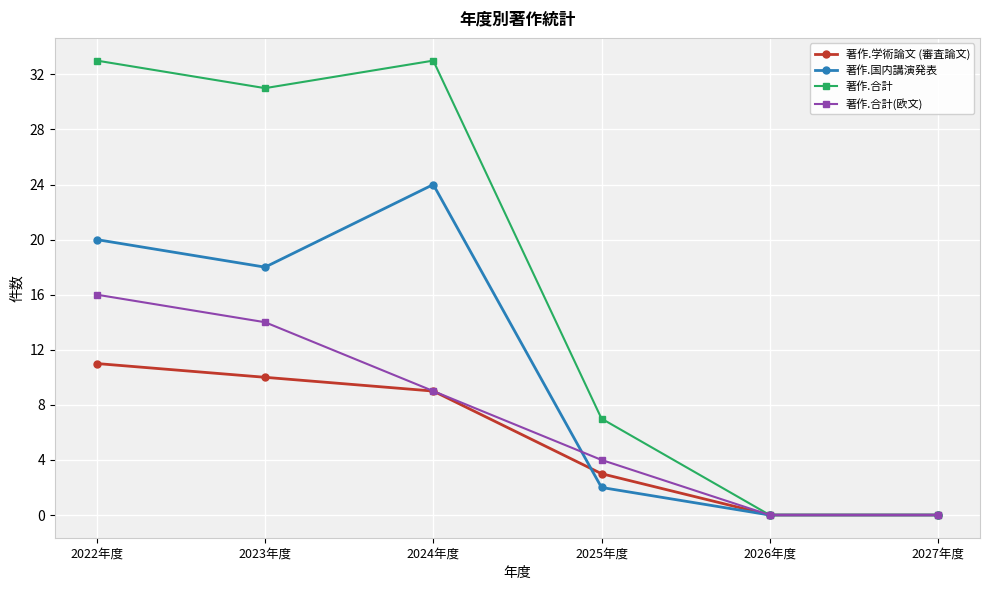

Which category has the highest value in the 著作.学術論文 (審査論文) series?

2022年度